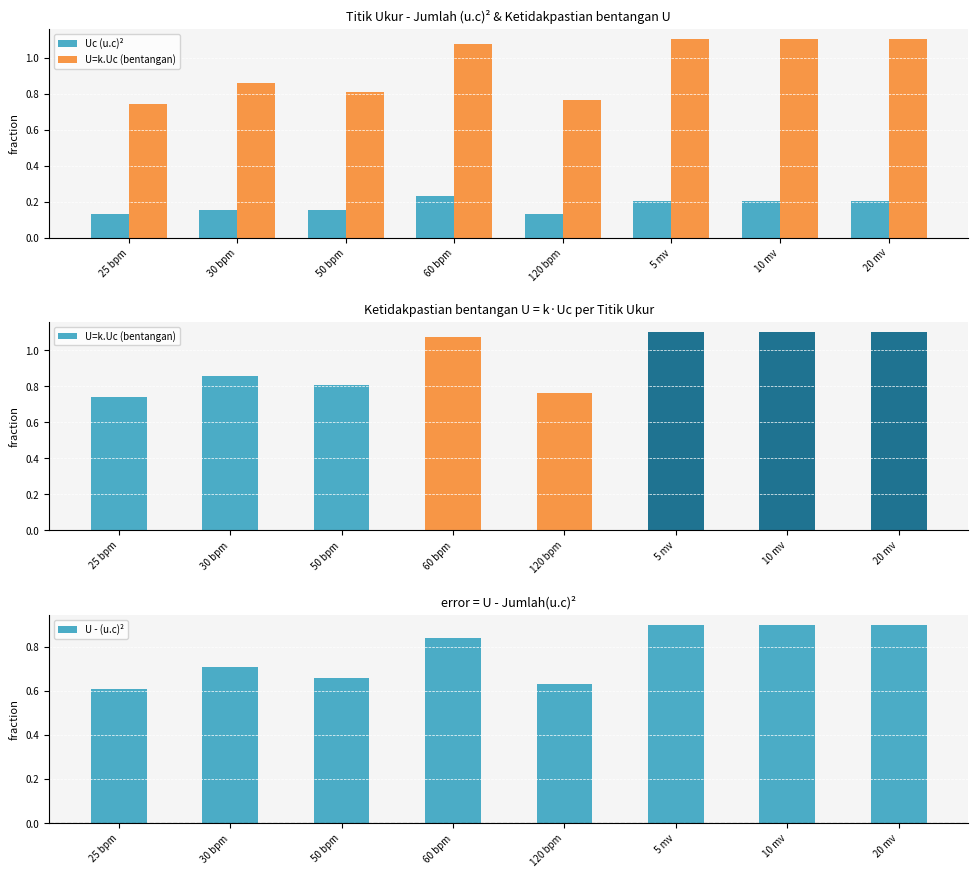

What is the approximate value of U - (u.c)² at 50 bpm?

0.7